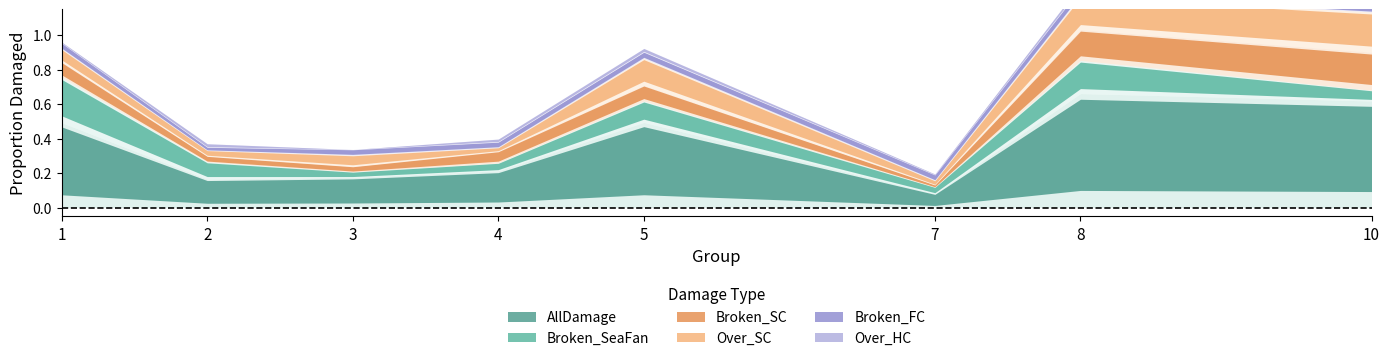

True or false: Over_SC has a value of 0.0 at 2.

False